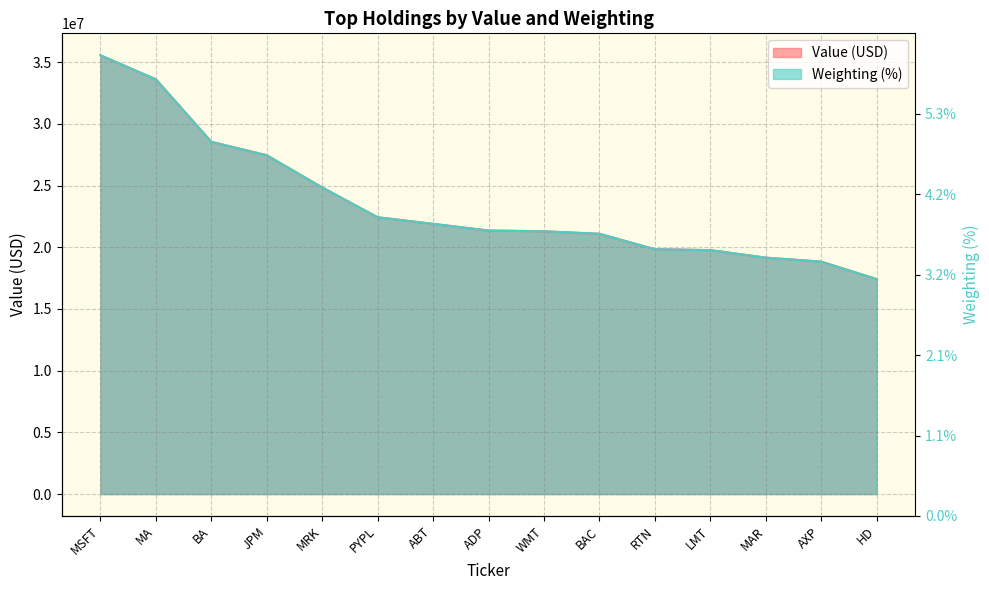

How many values in the Value (USD) series are below 21357000?

7